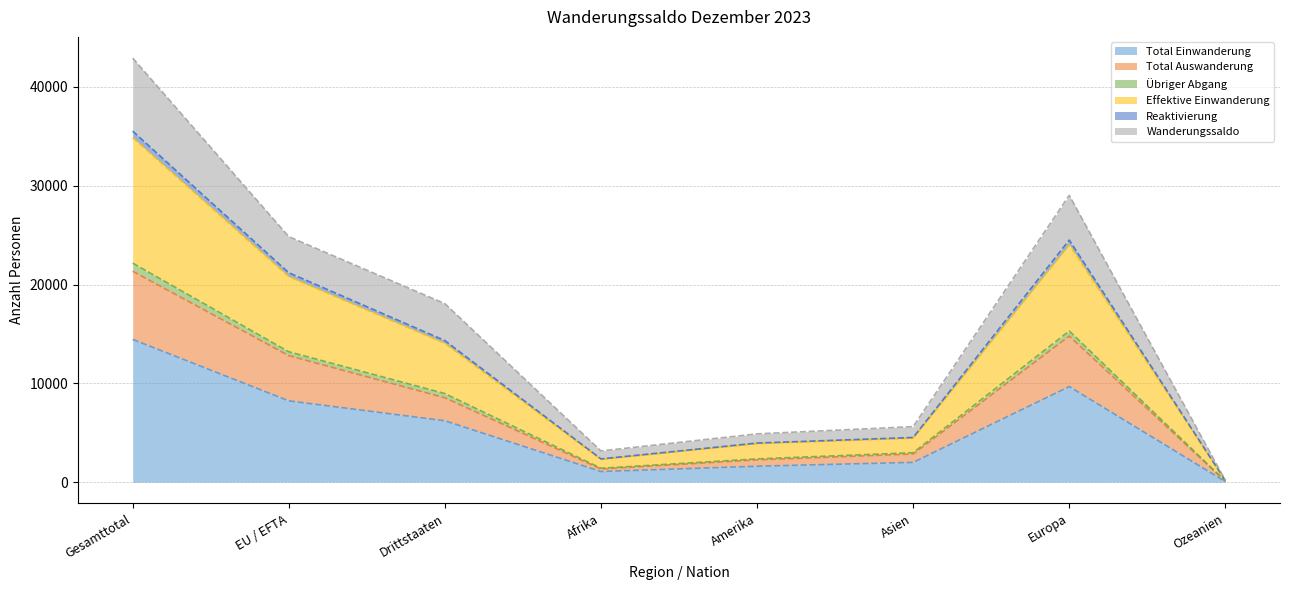

Which has a higher value, Afrika or Drittstaaten?

Drittstaaten